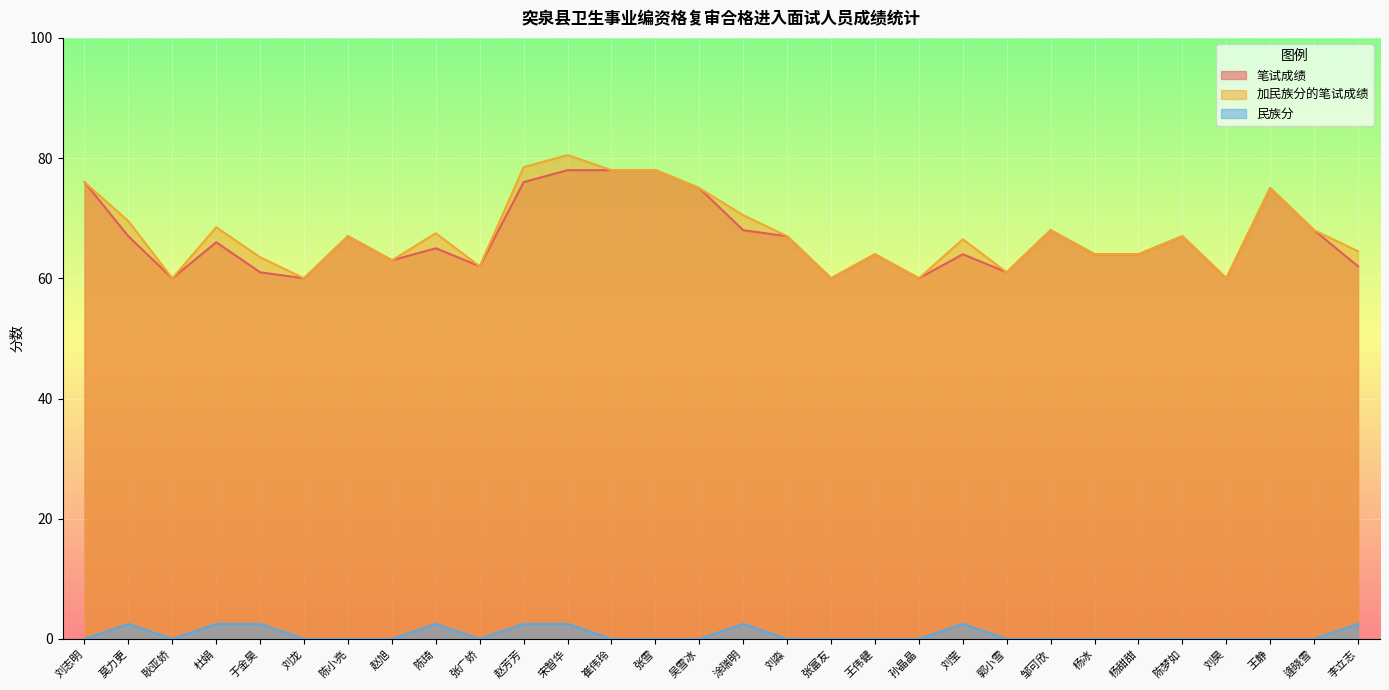

Where is 笔试成绩 nearest to the value 69?

涂瑞明